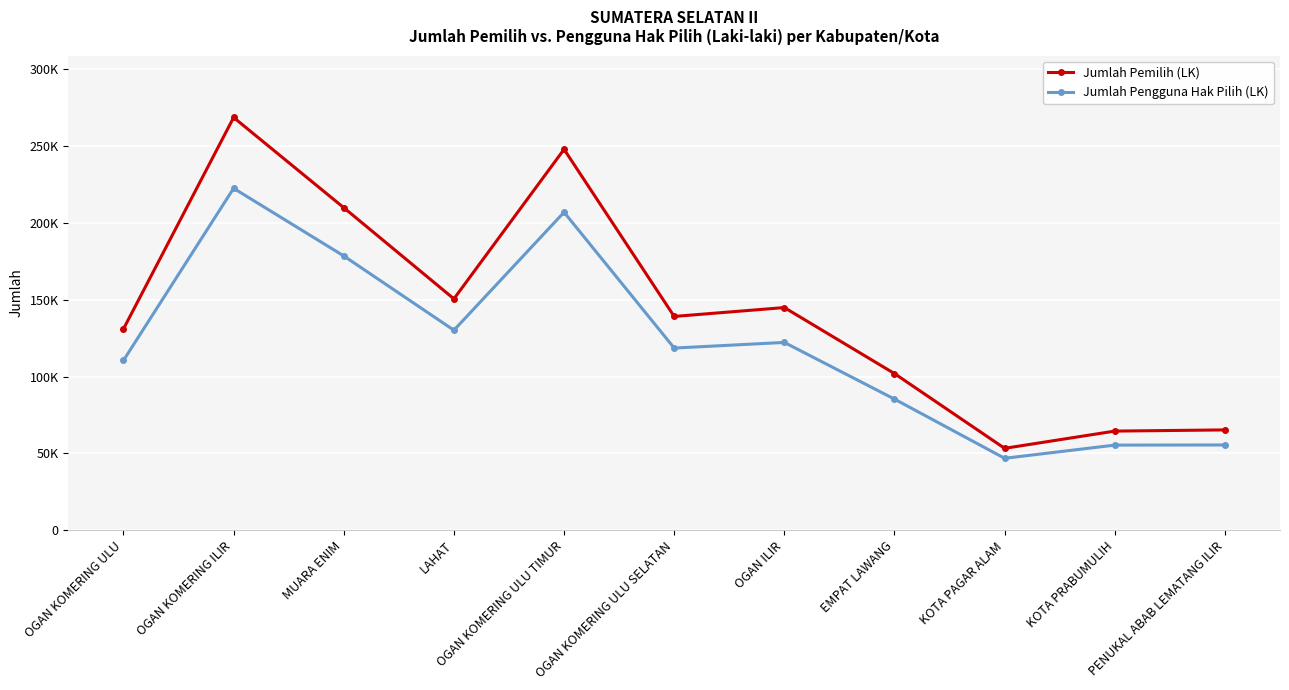

What are all the series names shown in the legend?

Jumlah Pemilih (LK), Jumlah Pengguna Hak Pilih (LK)